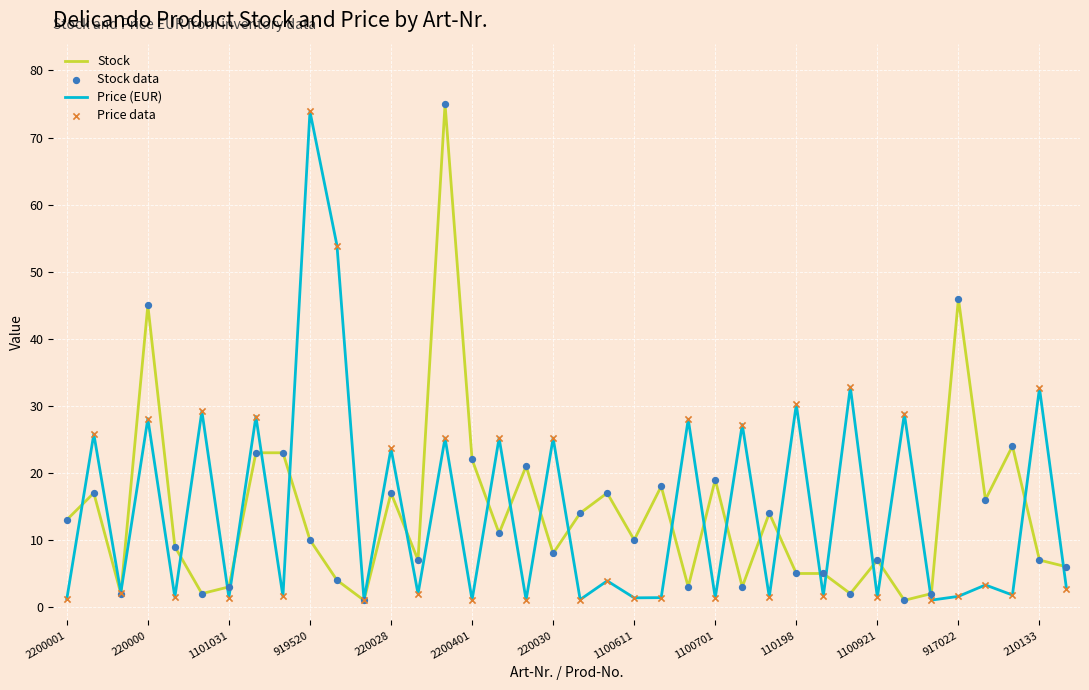

What is the highest value of the Stock series?

75.0